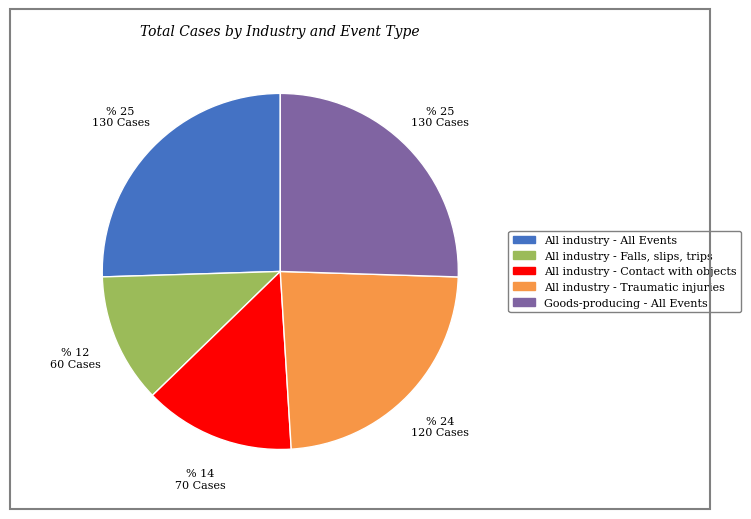

Does any single category account for the majority?

No